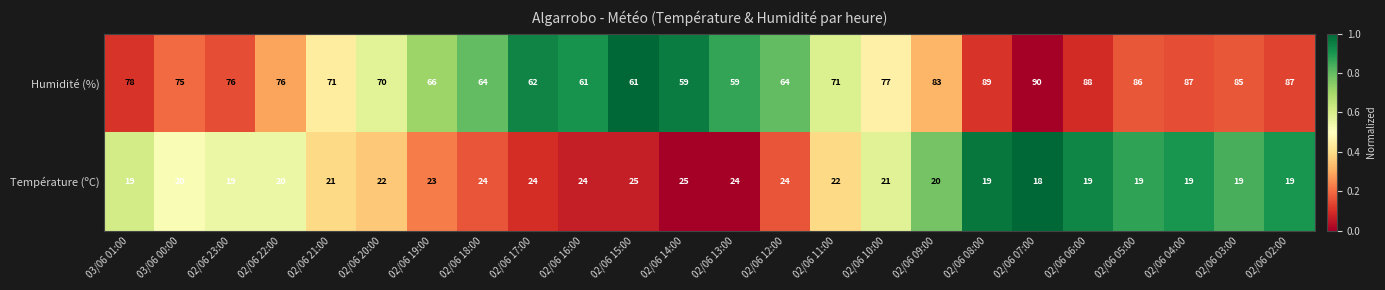

Which series has the largest range (max minus min)?

Humidité (%)